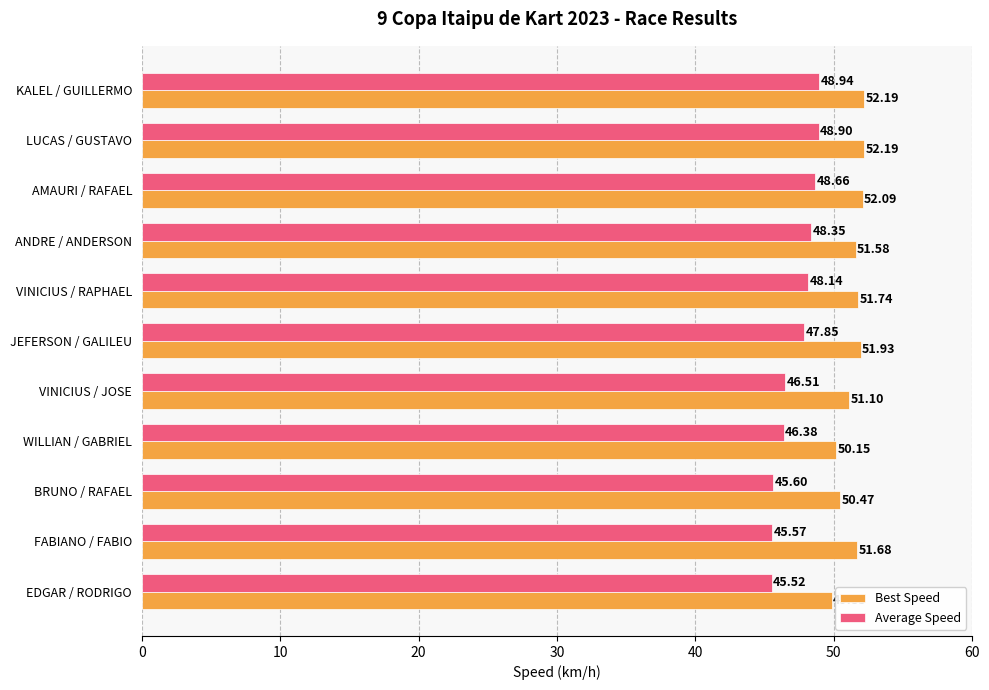

What is the highest value of the Average Speed series?

48.9